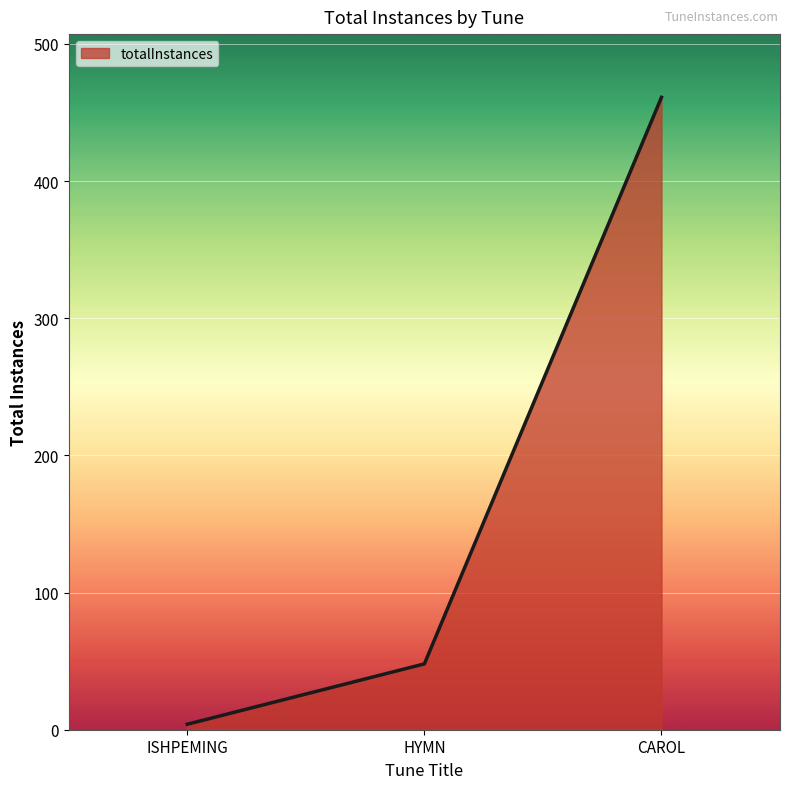

Rank the categories by value from highest to lowest.

CAROL, HYMN, ISHPEMING